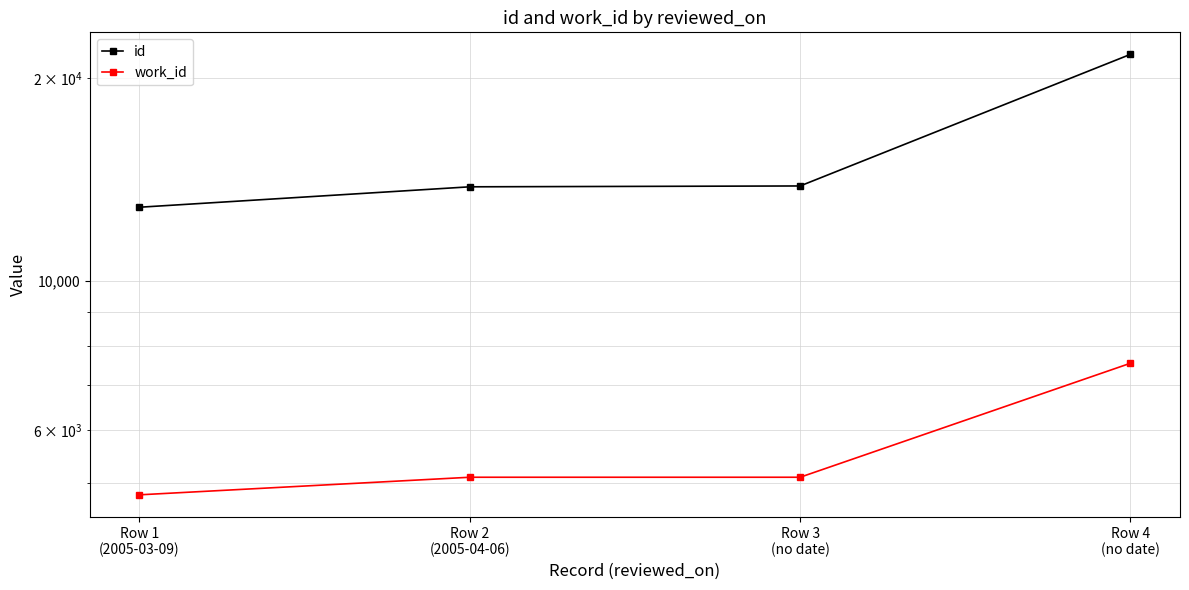

What is the spread (max minus min) of values at Row 1
(2005-03-09)?

8054